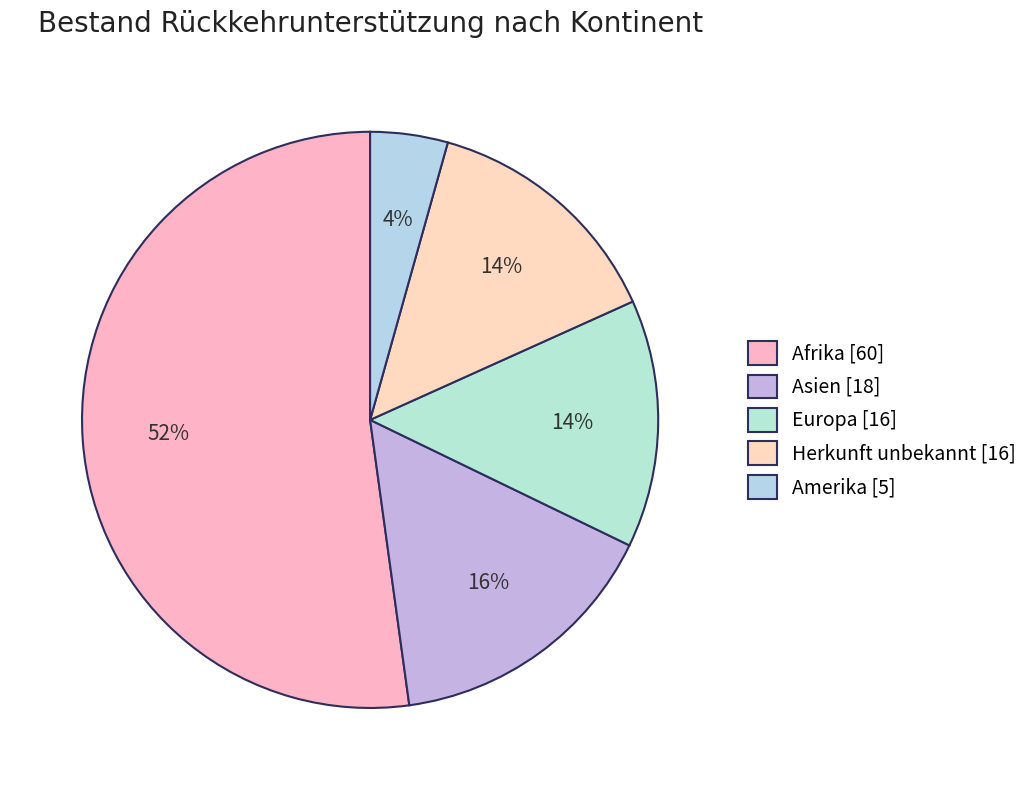

How many segments does this pie chart have?

5